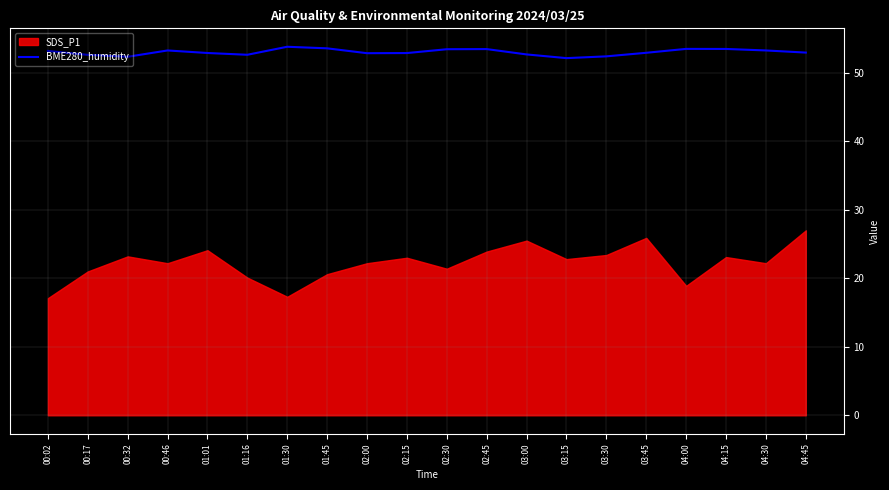

Does the chart have visible grid lines?

Yes